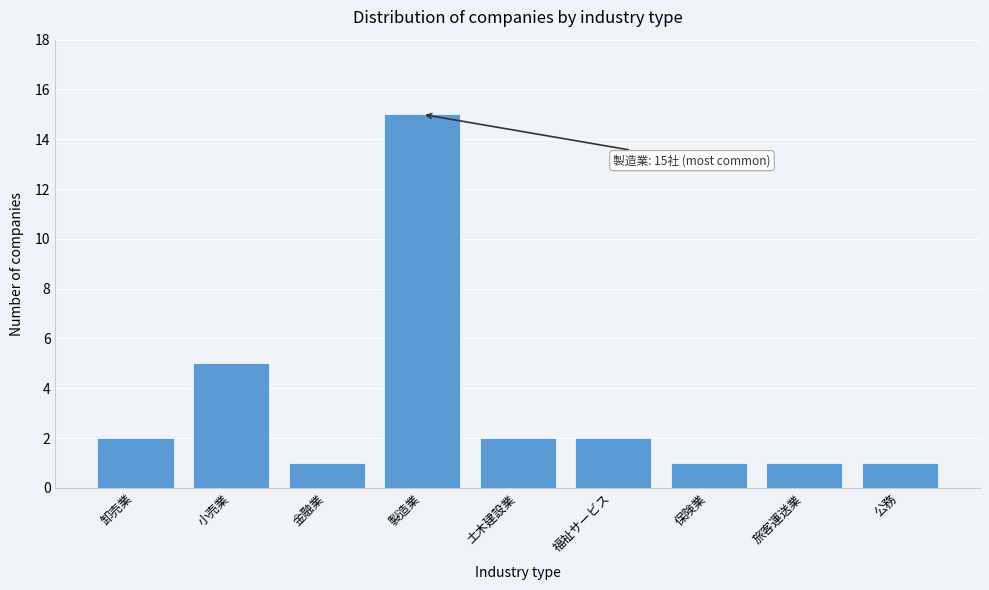

Reading left to right, extract all data points from this chart.

卸売業=2	小売業=5	金融業=1	製造業=15	土木建設業=2	福祉サービス=2	保険業=1	旅客運送業=1	公務=1